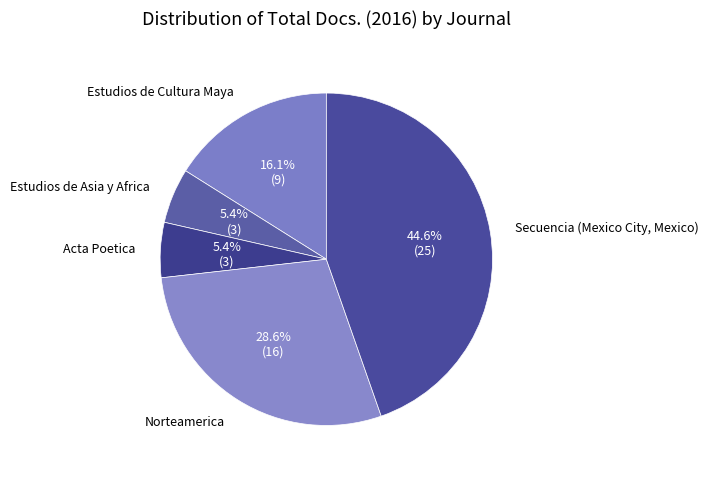

What percentage is the Norteamerica slice, to the nearest percent?

29%